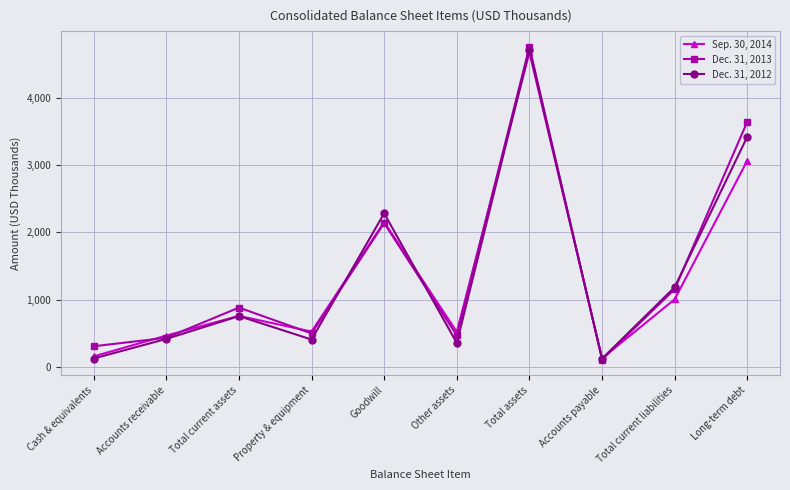

Is it true that Dec. 31, 2013 equals 498.5 at Property & equipment?

True